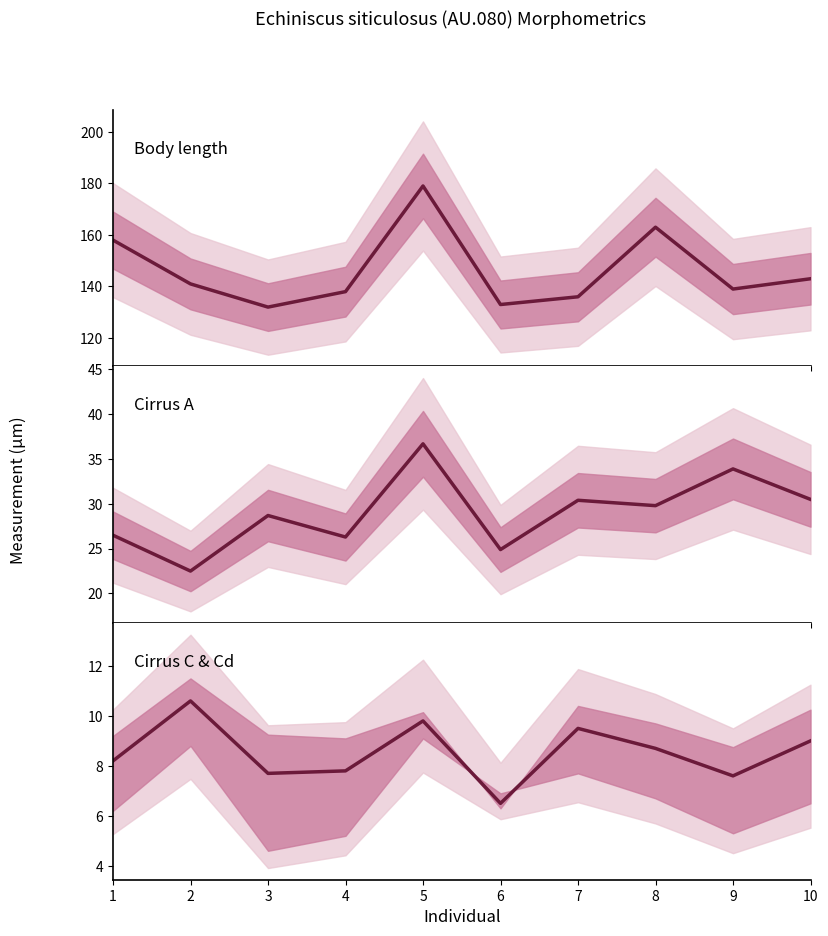

True or false: Body length has more than 1 points higher than both neighbors.

True